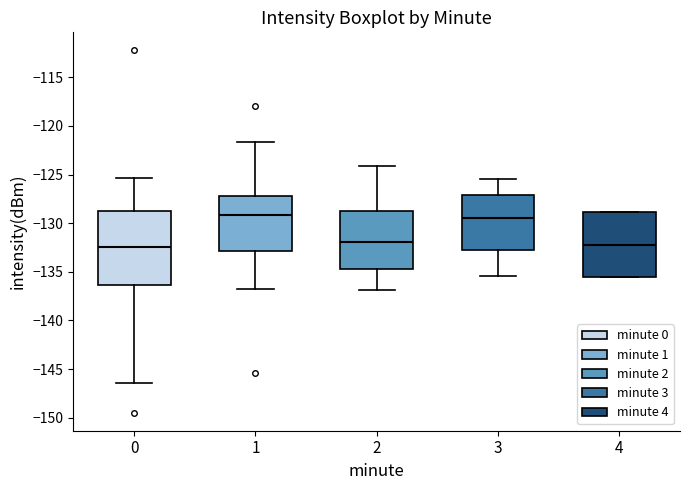

Reading left to right, transcribe this box plot: for each box, give where its median line is, the range the box spans, and where its two whiskers end, as read against the y-axis. The values are not printed on the chart, so give them approximately, as read against the axis.

0: median -132.5, box -136.5 to -129.0, whiskers -146.5 to -125.5
1: median -129.0, box -133.0 to -127.0, whiskers -137.0 to -121.5
2: median -132.0, box -134.5 to -128.5, whiskers -137.0 to -124.0
3: median -129.5, box -133.0 to -127.0, whiskers -135.5 to -125.5
4: median -132.0, box -135.5 to -129.0, whiskers -135.5 to -129.0